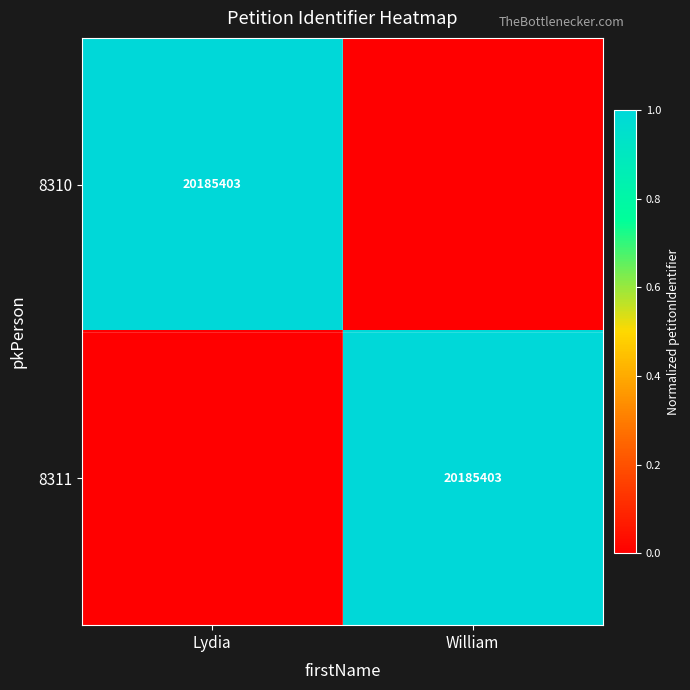

The value of 8311 at William is 20185403. True or false?

True